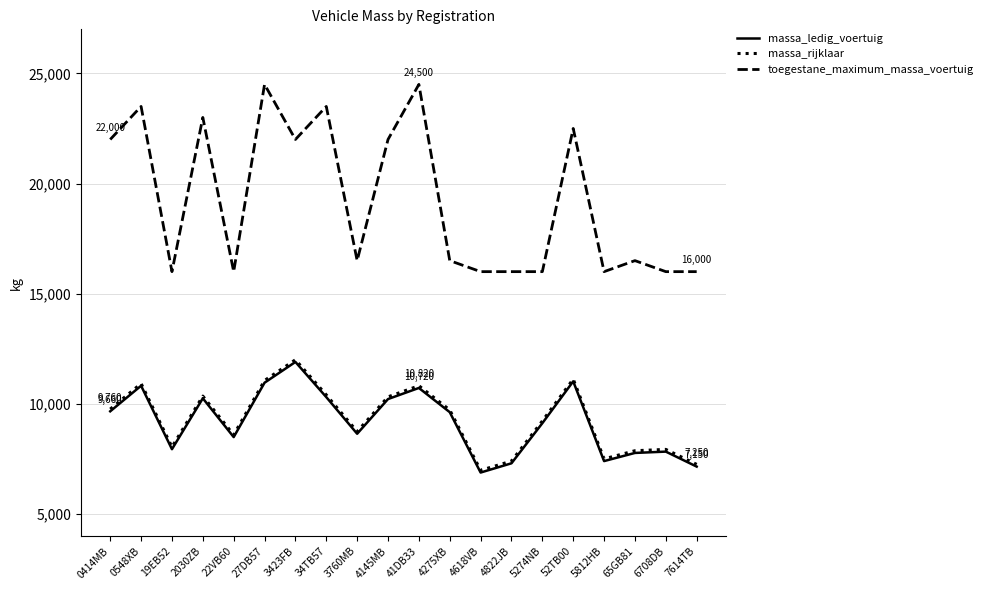

The massa_ledig_voertuig series shows 3936 at 22VB60. True or false?

False